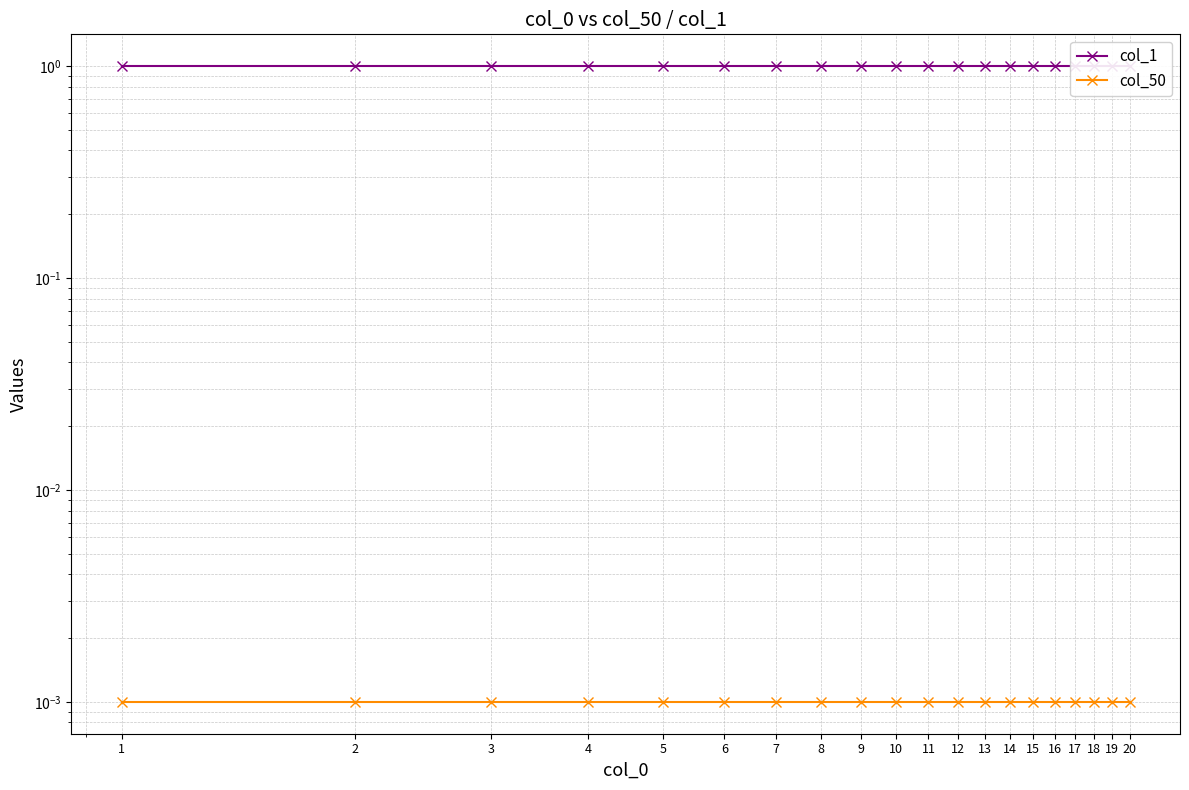

True or false: col_1 and col_50 cross at least once.

False